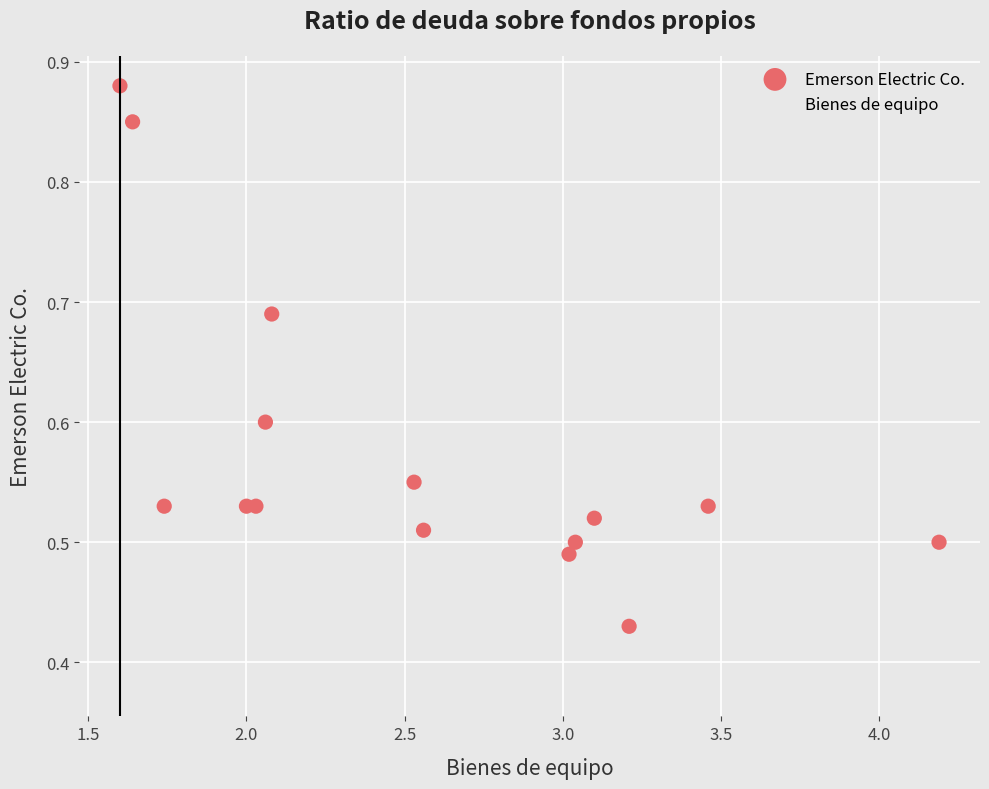

What are all the series names shown in the legend?

Emerson Electric Co., Bienes de equipo